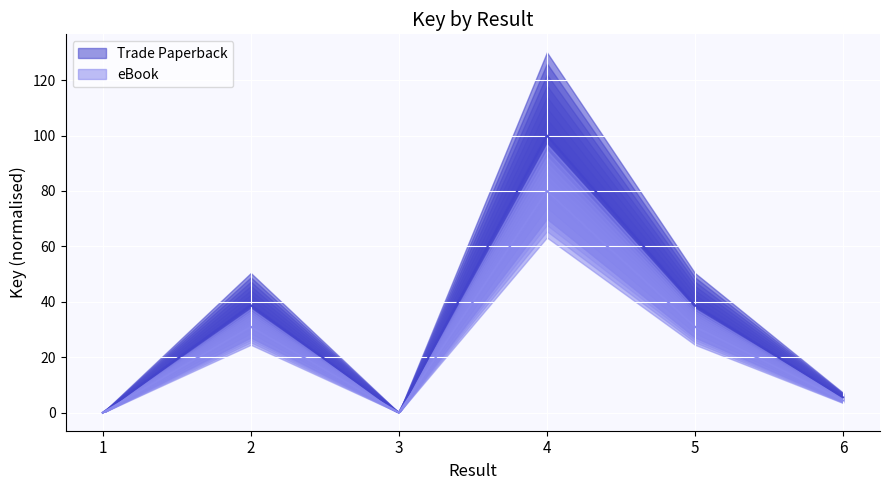

Rank the series by their maximum value, from highest to lowest.

Trade Paperback, eBook